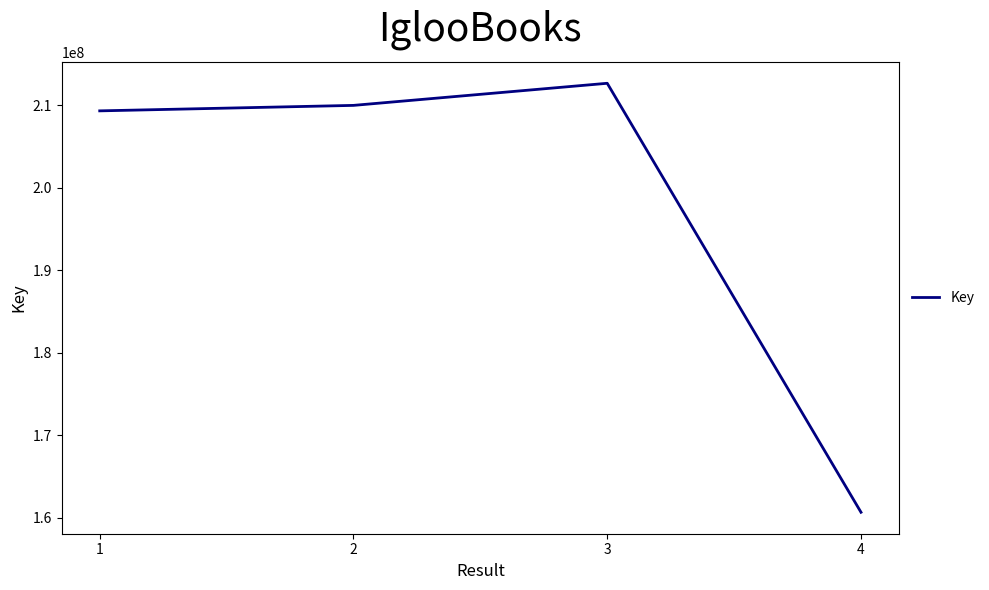

How many values are below 209962996?

2